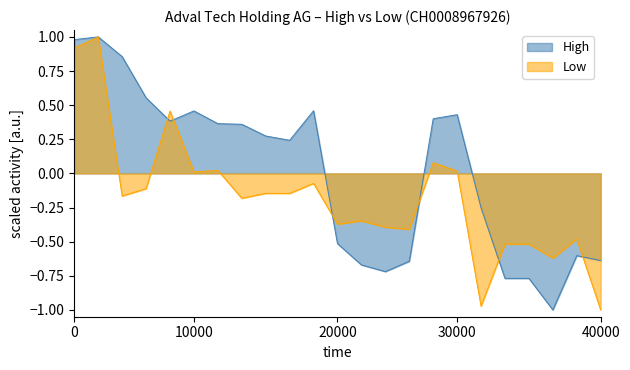

How many values in Low are above zero?

7